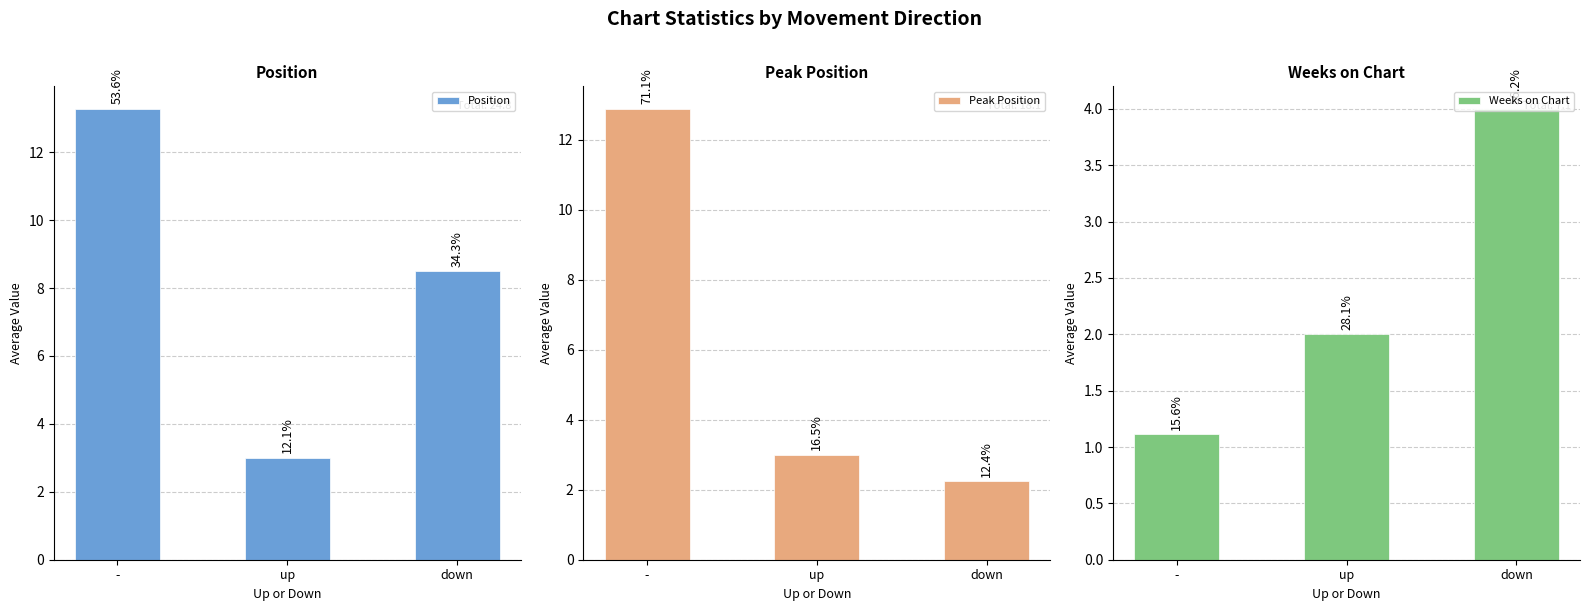

What are all the series names shown in the legend?

Position, Peak Position, Weeks on Chart